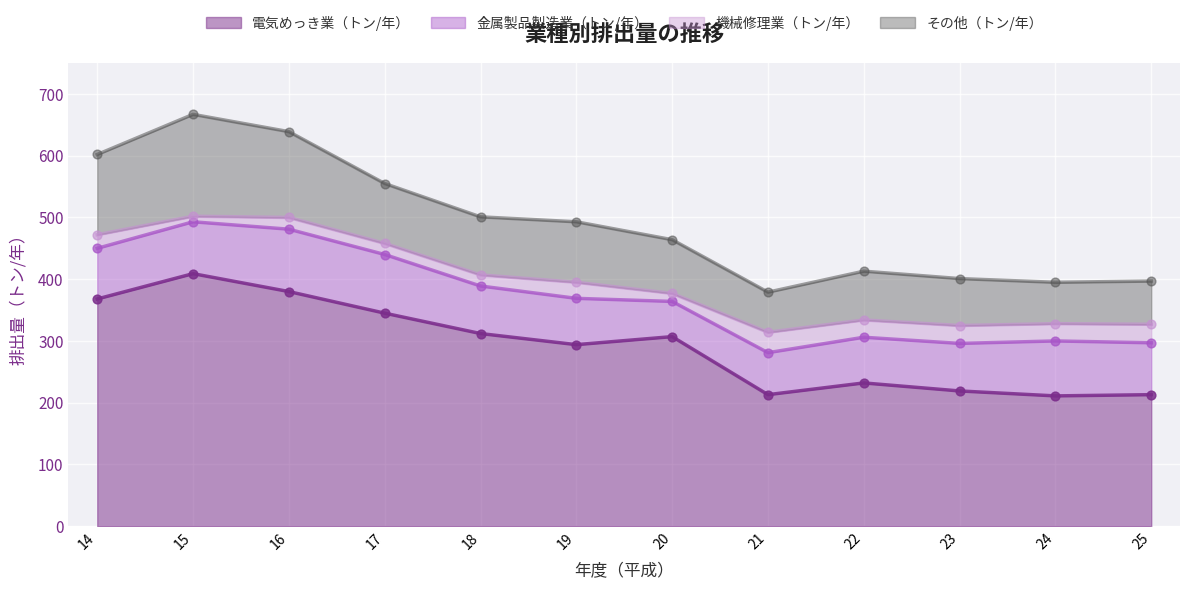

Is the value of 金属製品製造業（トン/年） at 14 greater than the value of 電気めっき業（トン/年） at 14?

No